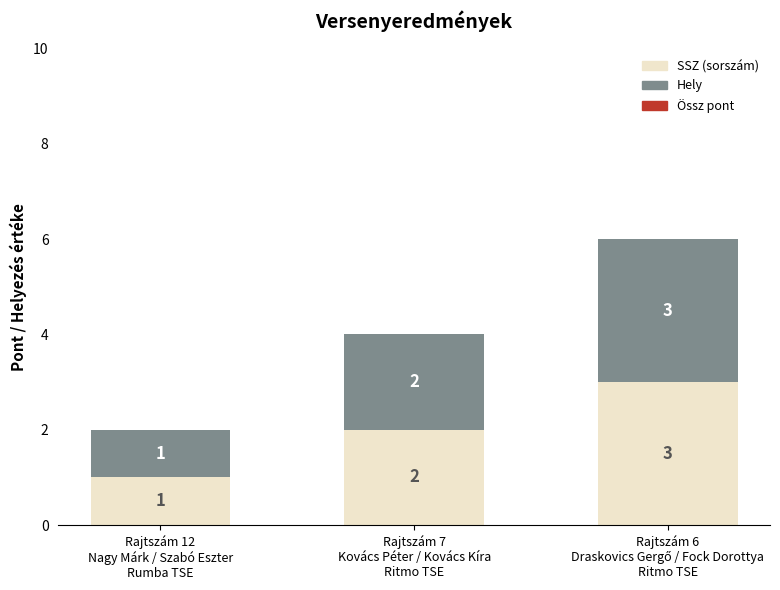

What is the sum of all SSZ (sorszám) values?

6